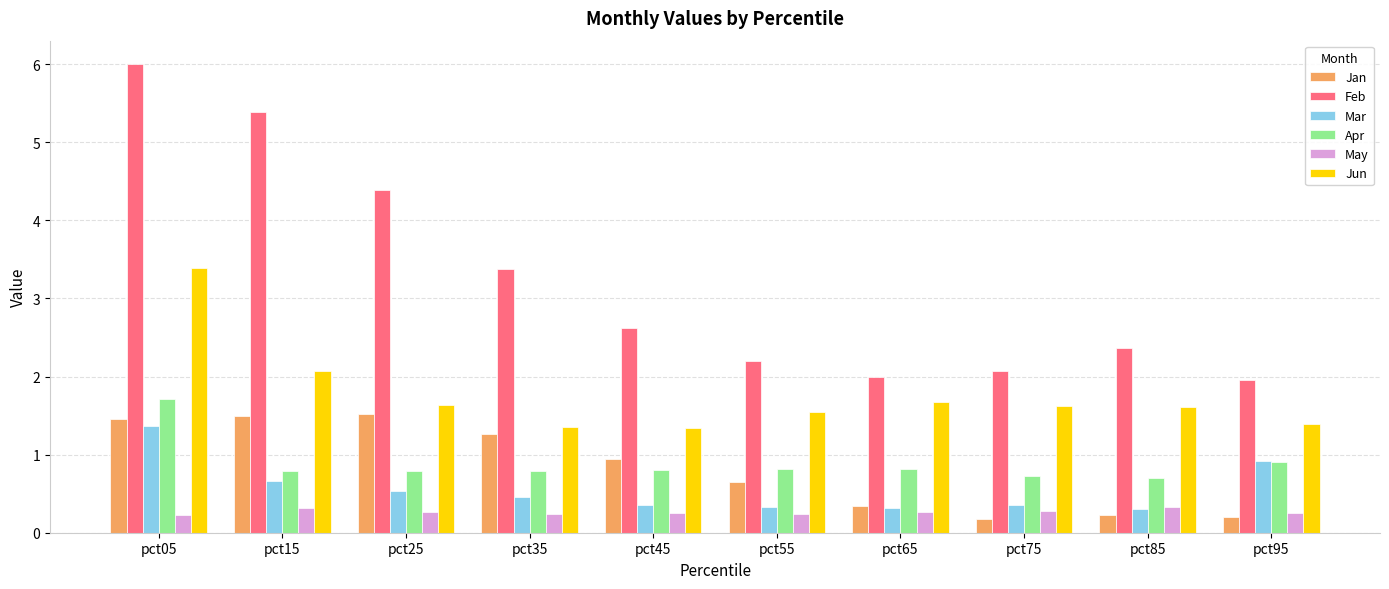

Count the number of categories in the chart.

10